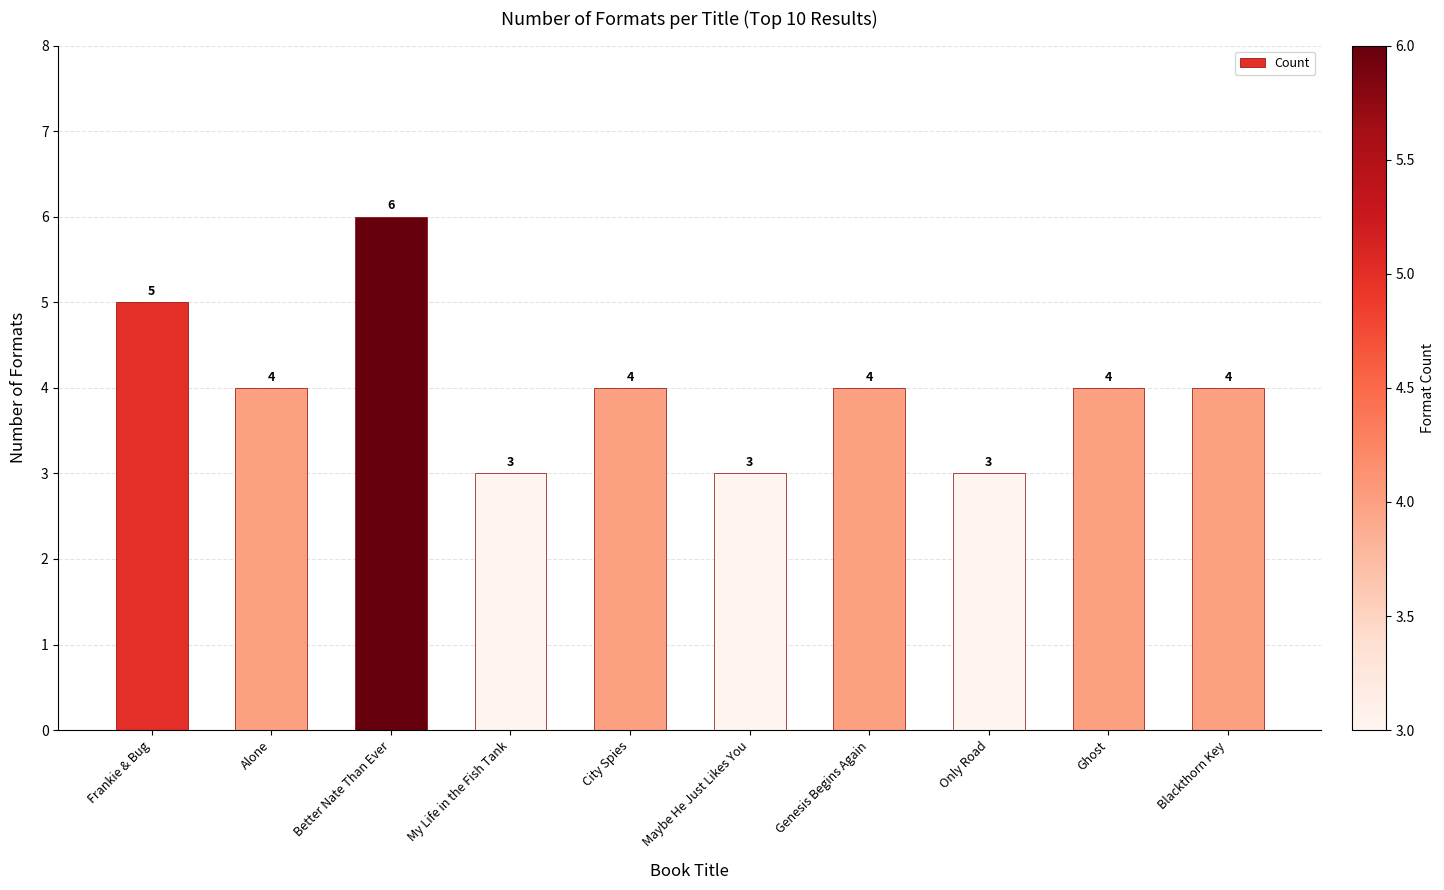

Does the chart contain stacked bars?

No